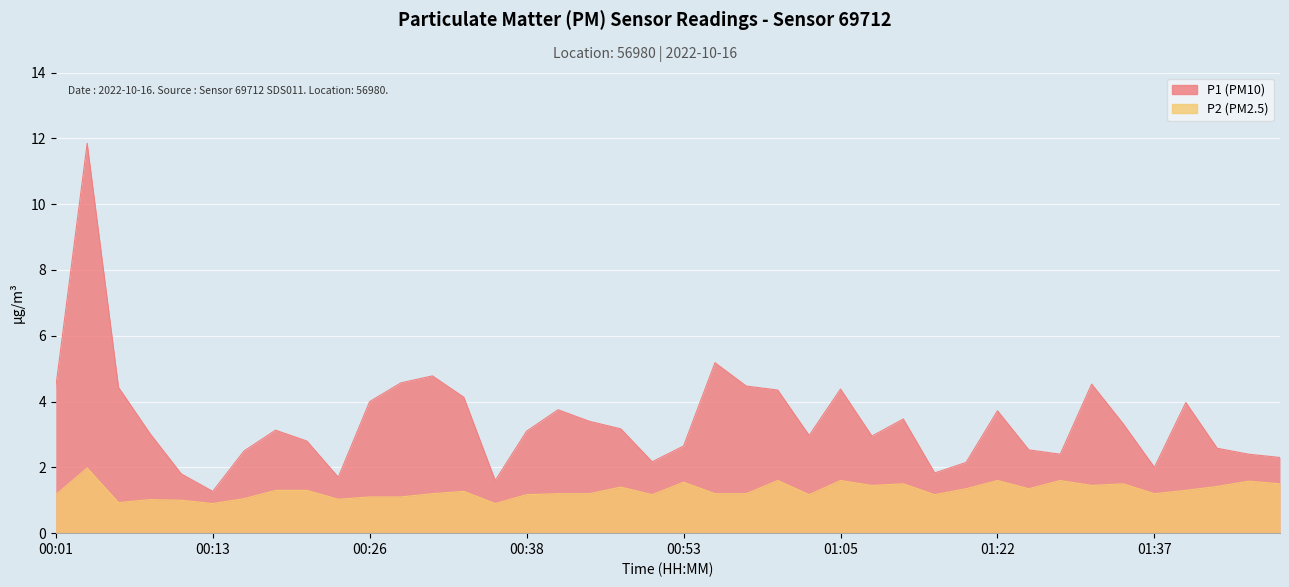

Which series has the largest total across all categories?

P1